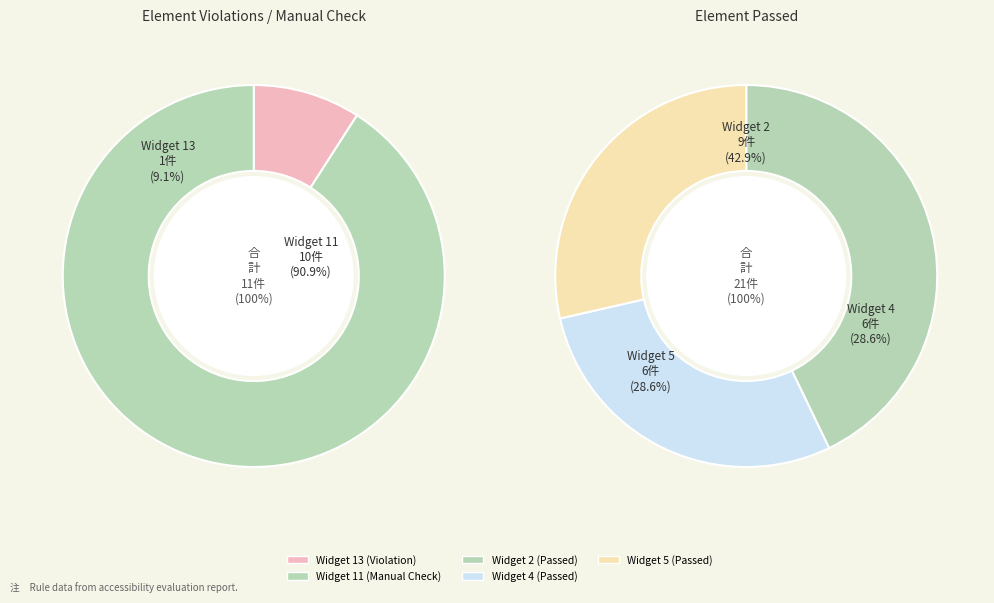

The Widget 2 slice represents 43% of the pie. True or false?

True